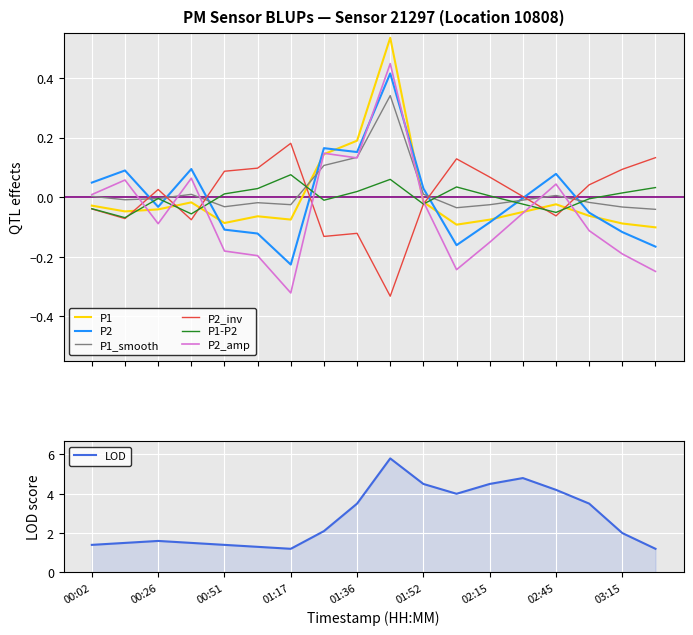

What is the difference between the P2 values at 03:15 and 00:02?

0.2